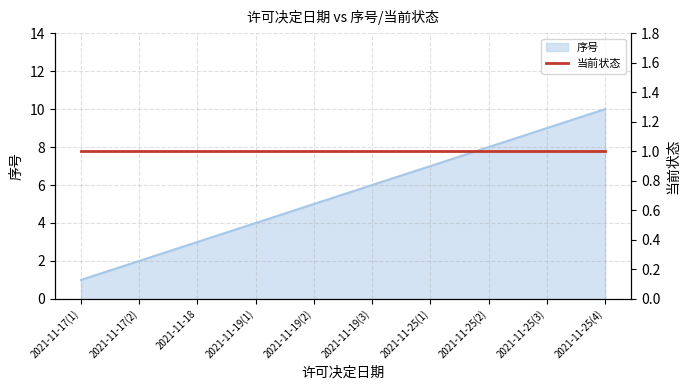

At which category does the chart reach its peak across all series?

2021-11-25(4)